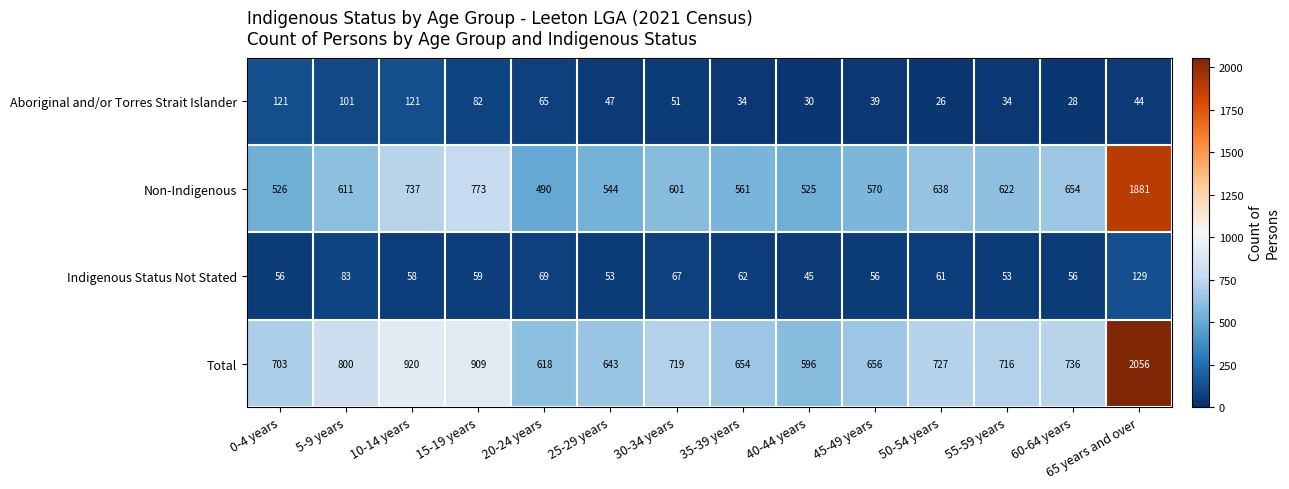

Which series changed the most between 15-19 years and 25-29 years?

Total